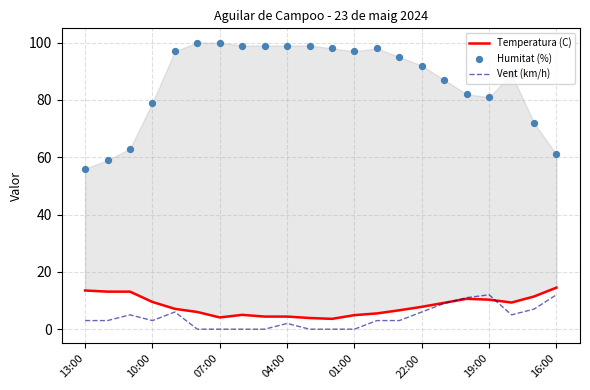

What are all the series names shown in the legend?

Temperatura (C), Vent (km/h), Humitat (%)